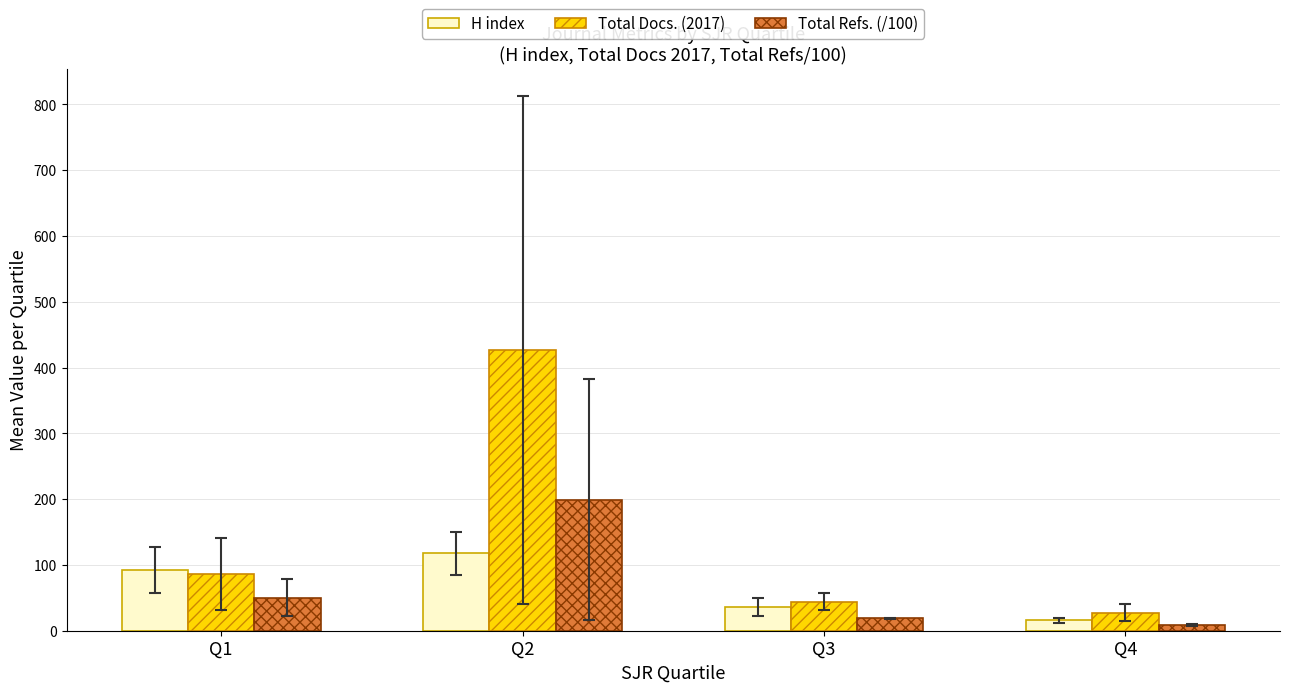

Which series has the largest range (max minus min)?

Total Docs. (2017)